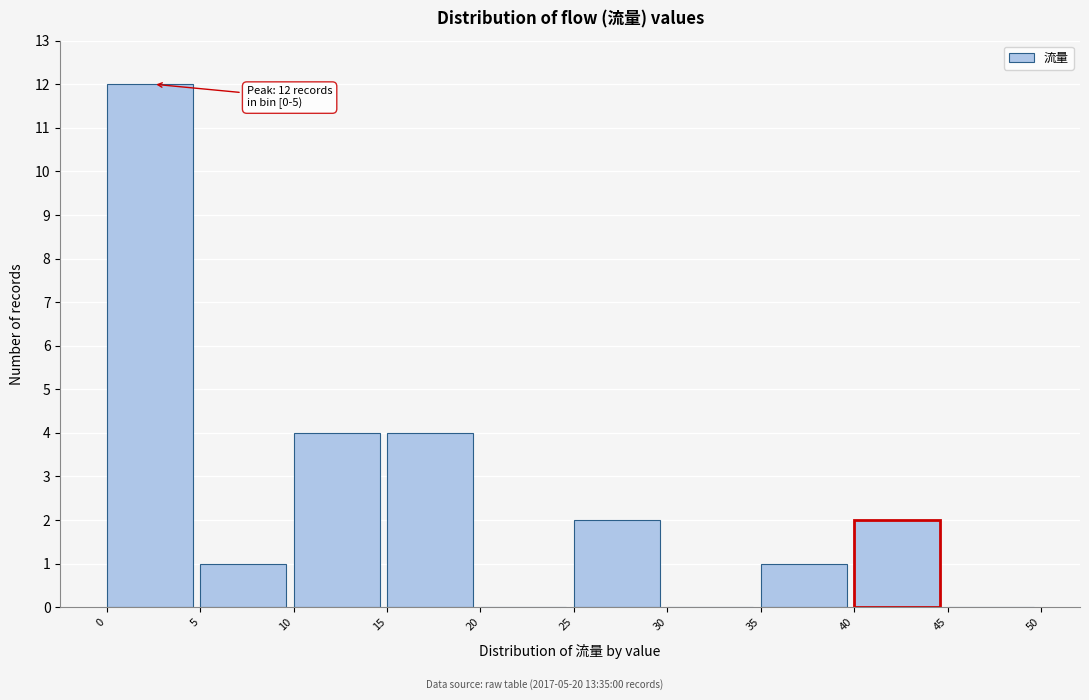

Over which range of the x-axis is the bar tallest?

0 to 5